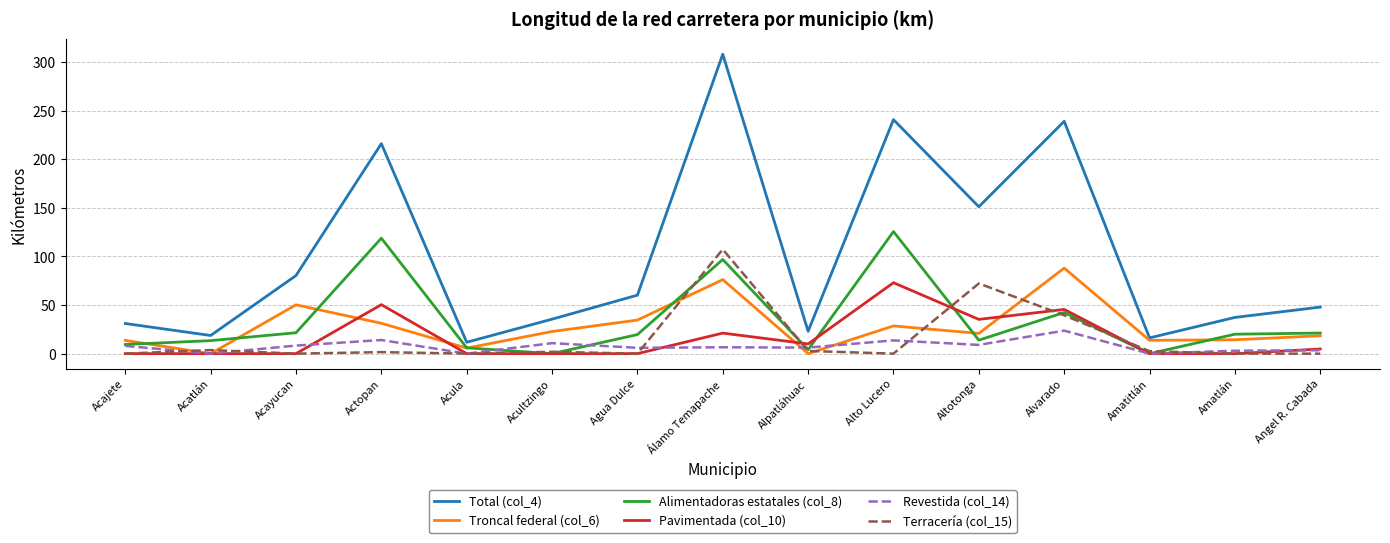

What is the difference between the second highest and second lowest values in the Alimentadoras estatales (col_8) series?

118.8